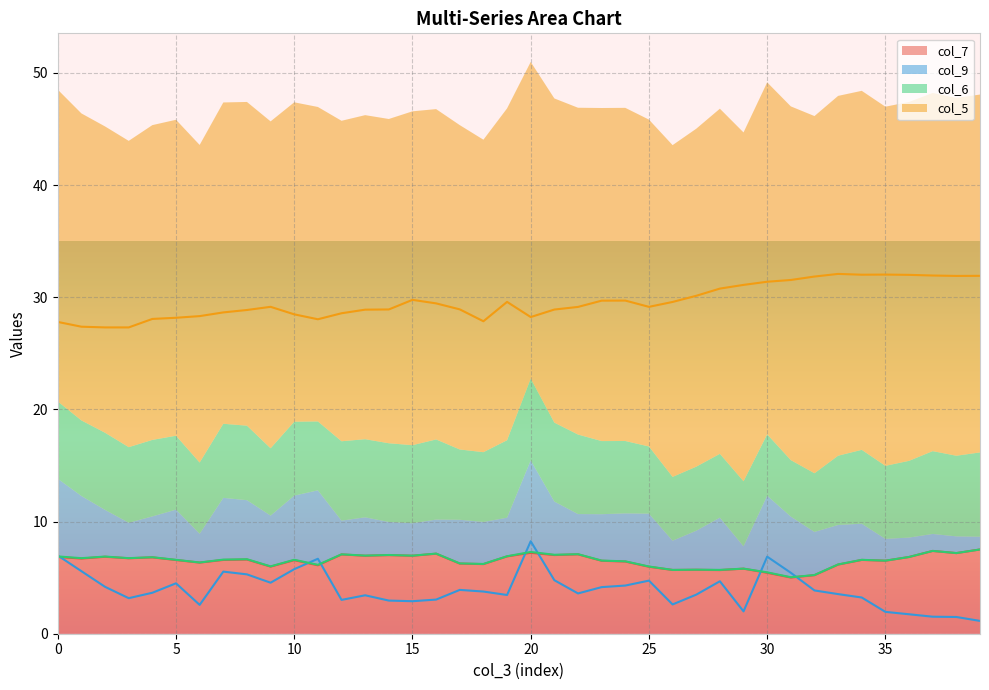

True or false: col_9 has a value of 1.7 at 36.

True